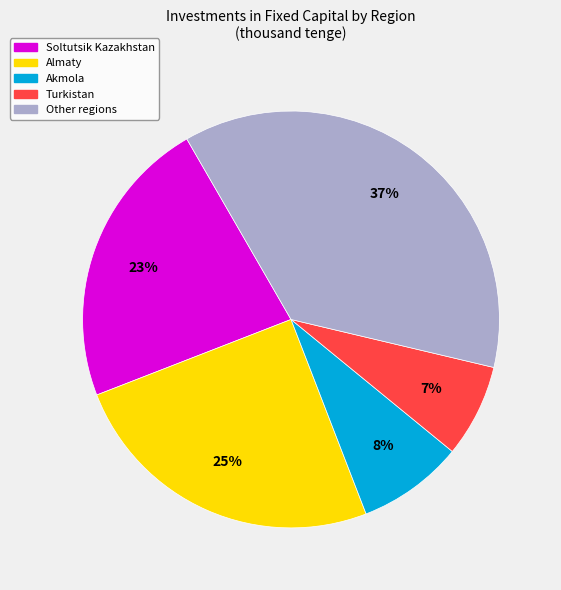

To the nearest percent, what portion does Turkistan represent?

7%